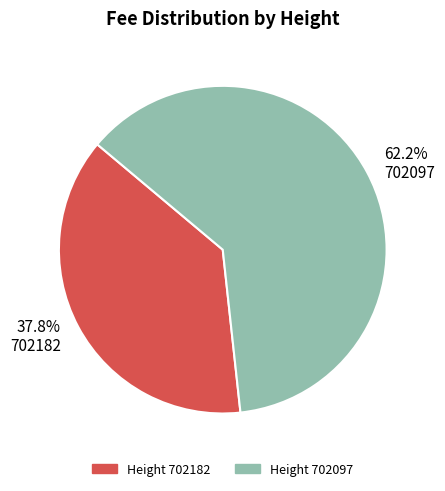

Which slice is the largest?

Height 702097